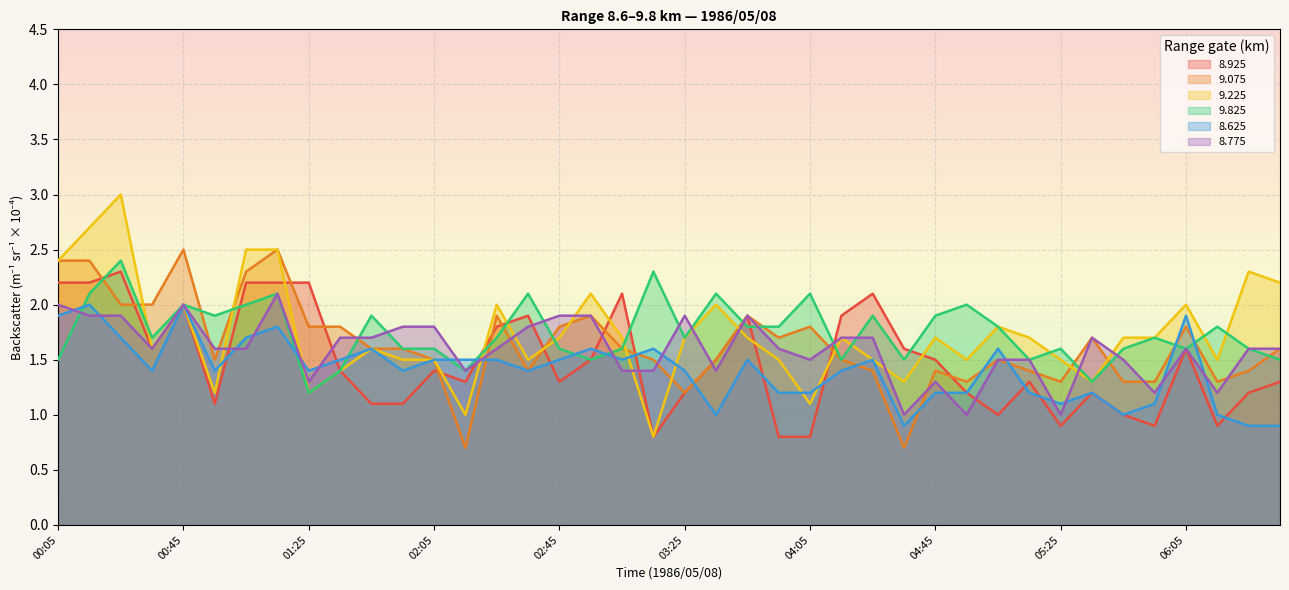

The value of   8.625 at 03:05 is 2.2. True or false?

False